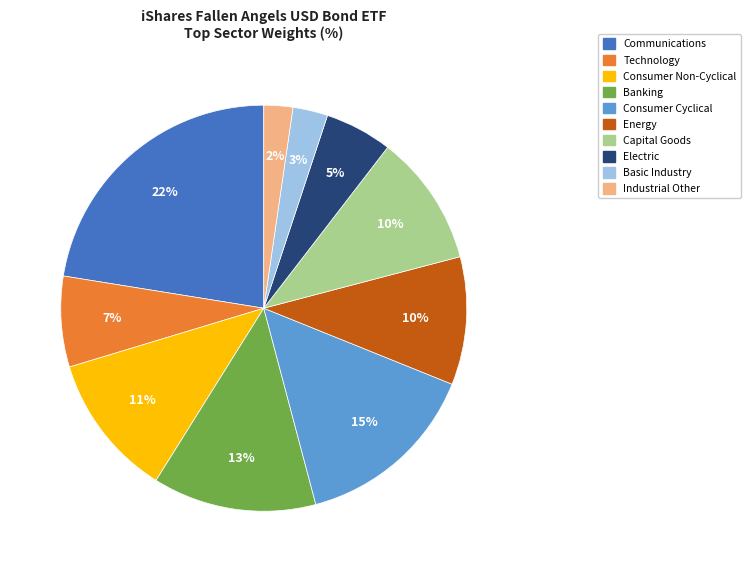

To the nearest percent, what is the difference between the largest and smallest slice percentages?

20%